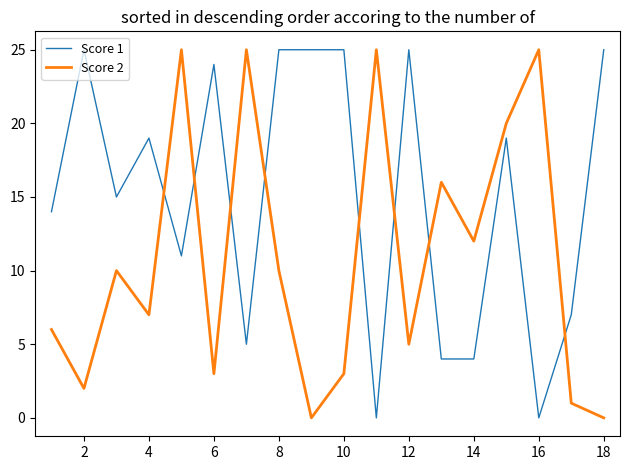

Which series ends up on top after the final intersection of Score 1 and Score 2?

Score 1